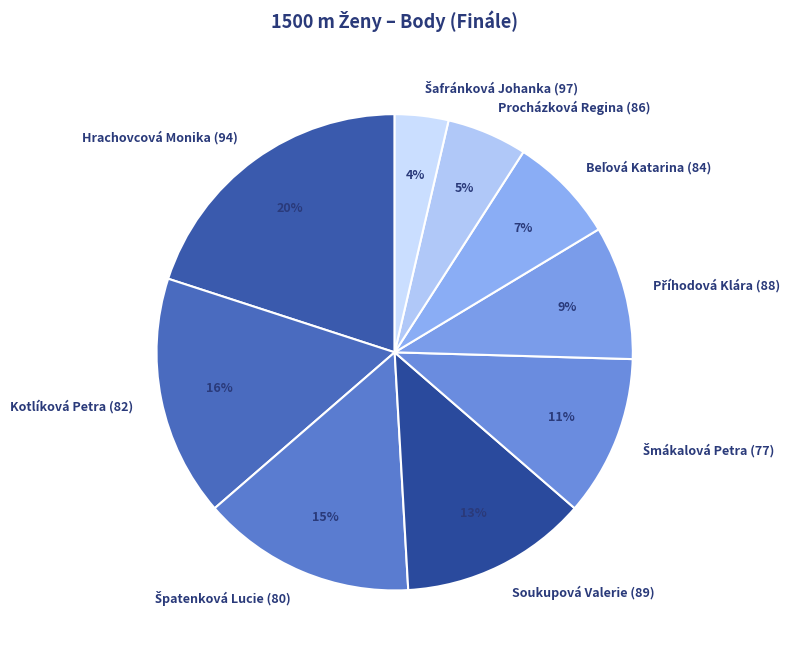

What is the largest slice in the pie chart?

Hrachovcová Monika (94)